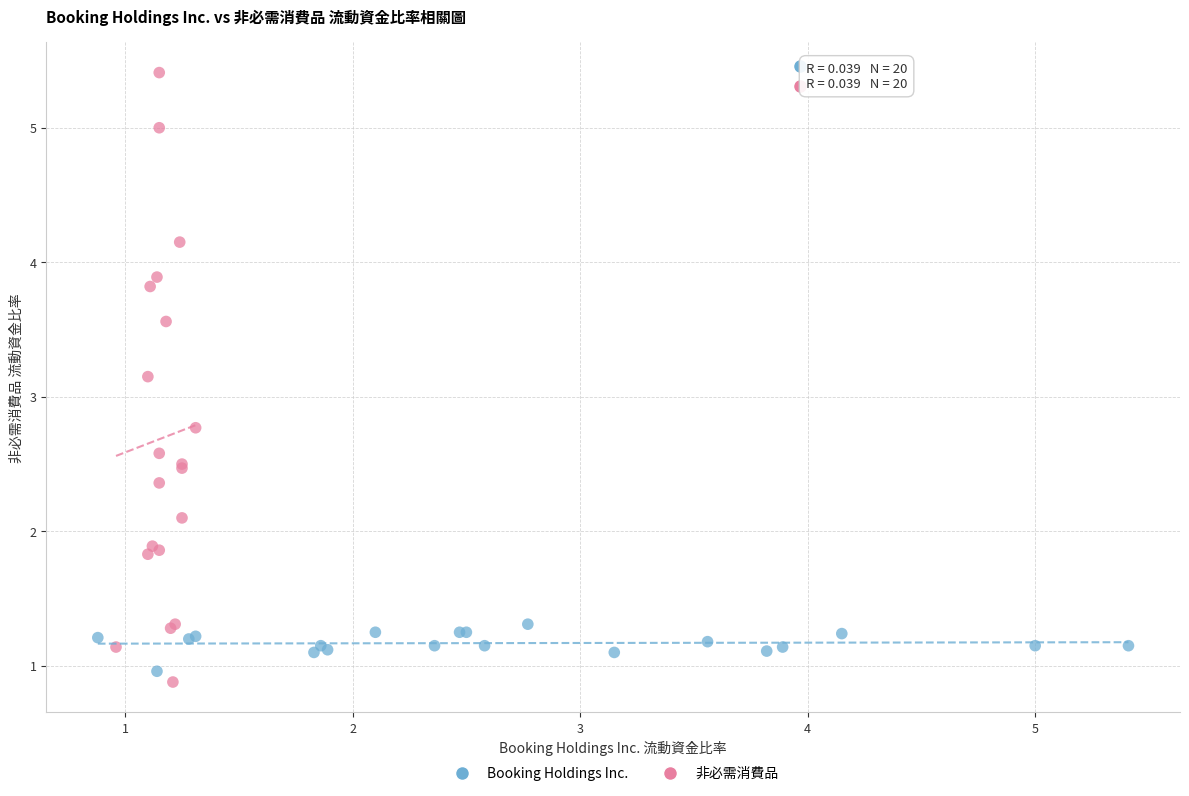

Which series contains the highest Y value?

非必需消費品